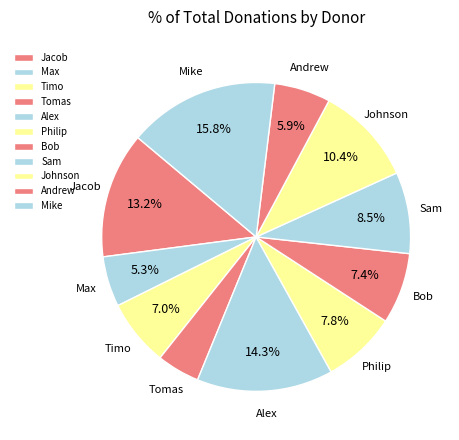

How many segments does this pie chart have?

11